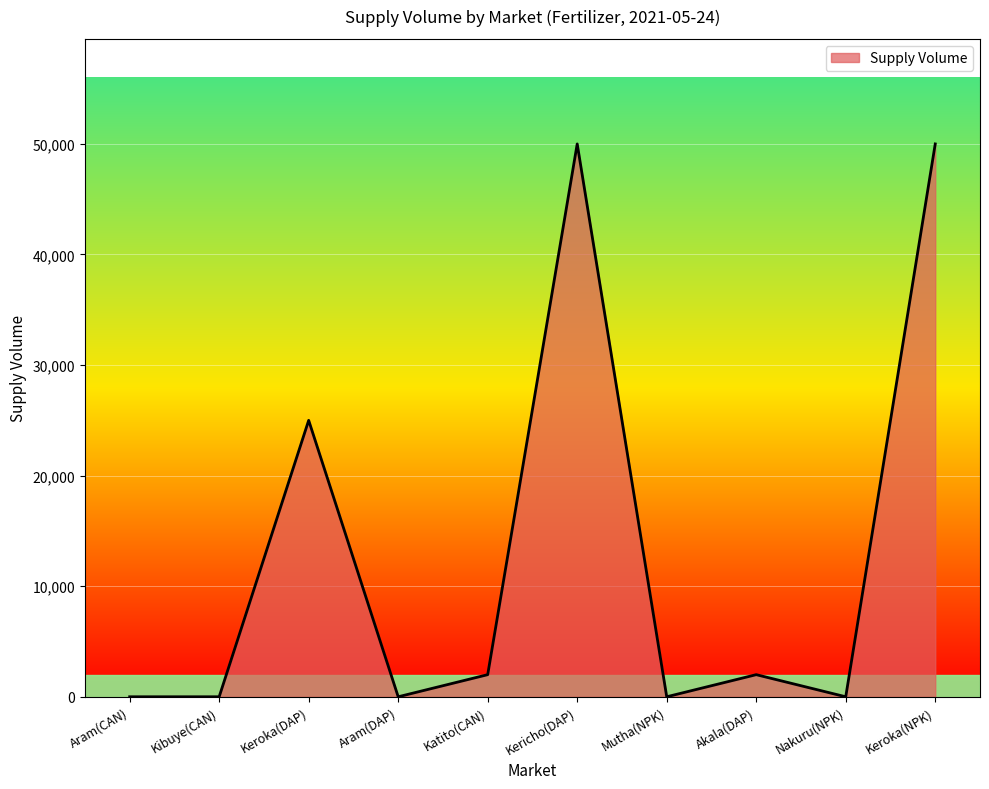

Between Keroka(DAP) and Katito(CAN), which is larger?

Keroka(DAP)